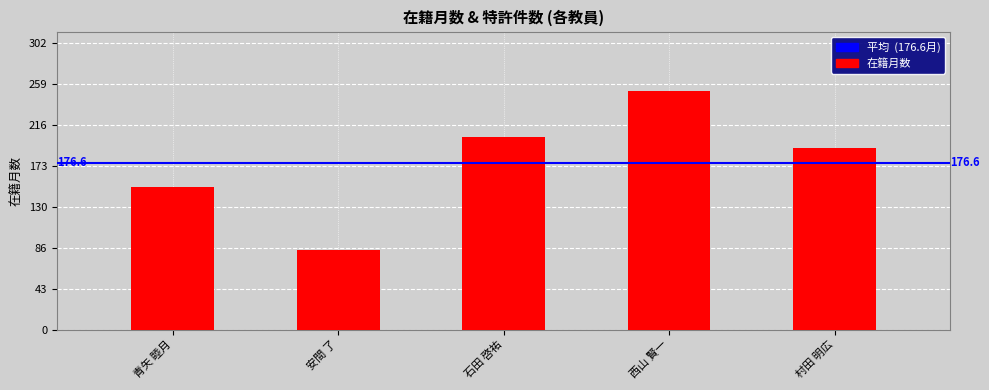

How many distinct data groups are displayed?

1